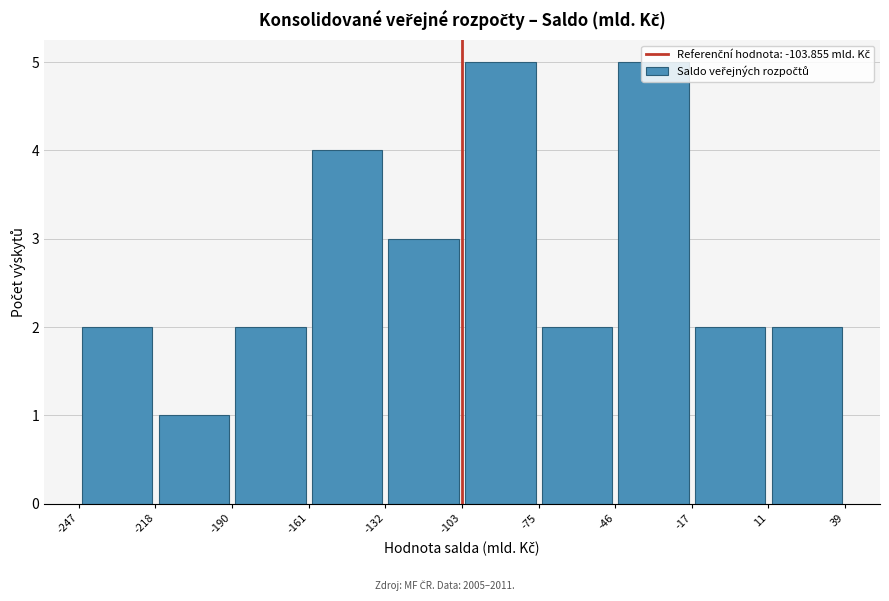

Reading left to right, transcribe this chart: for each bar, give the range it covers on the x-axis and its height. The values are not printed on the chart, so give them approximately, as read against the axis.

-247 to -218: 2
-218 to -190: 1
-190 to -161: 2
-161 to -132: 4
-132 to -103: 3
-103 to -75: 5
-75 to -46: 2
-46 to -17: 5
-17 to 11: 2
11 to 39: 2